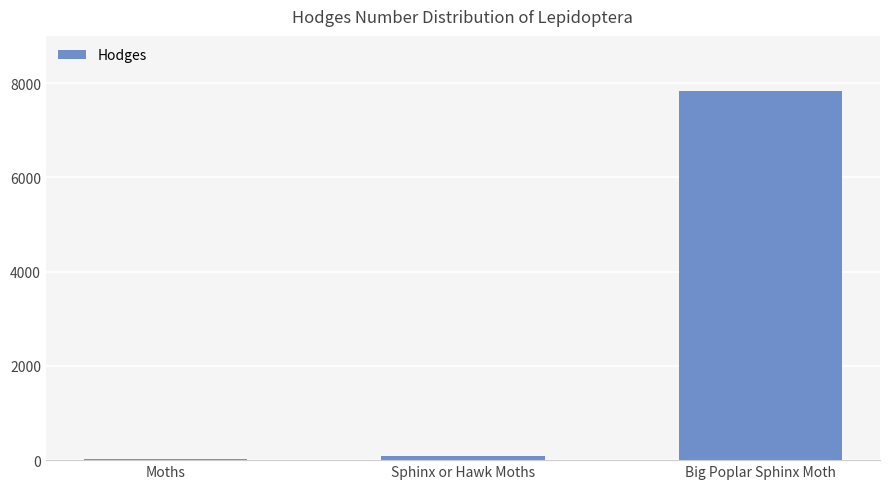

At which label does the data first exceed 89?

Sphinx or Hawk Moths